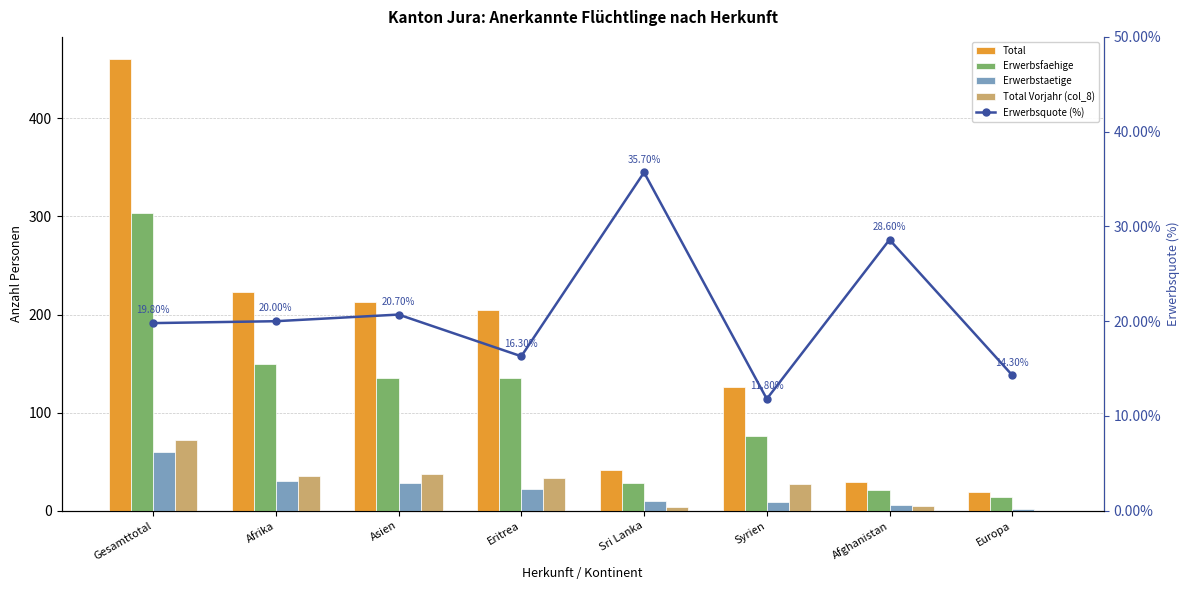

What is the greatest value displayed?

460.0